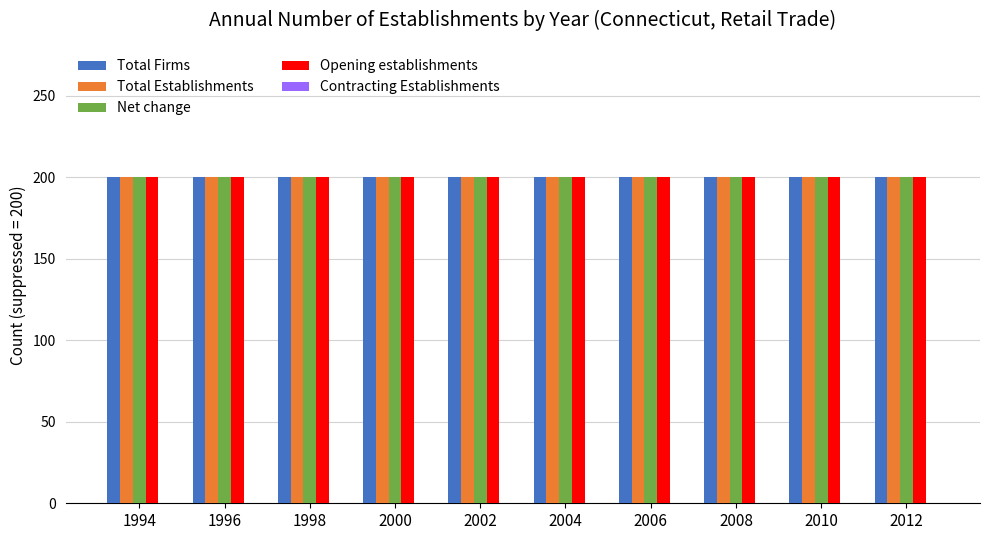

What are all the series names shown in the legend?

Total Firms, Total Establishments, Net change, Opening establishments, Contracting Establishments